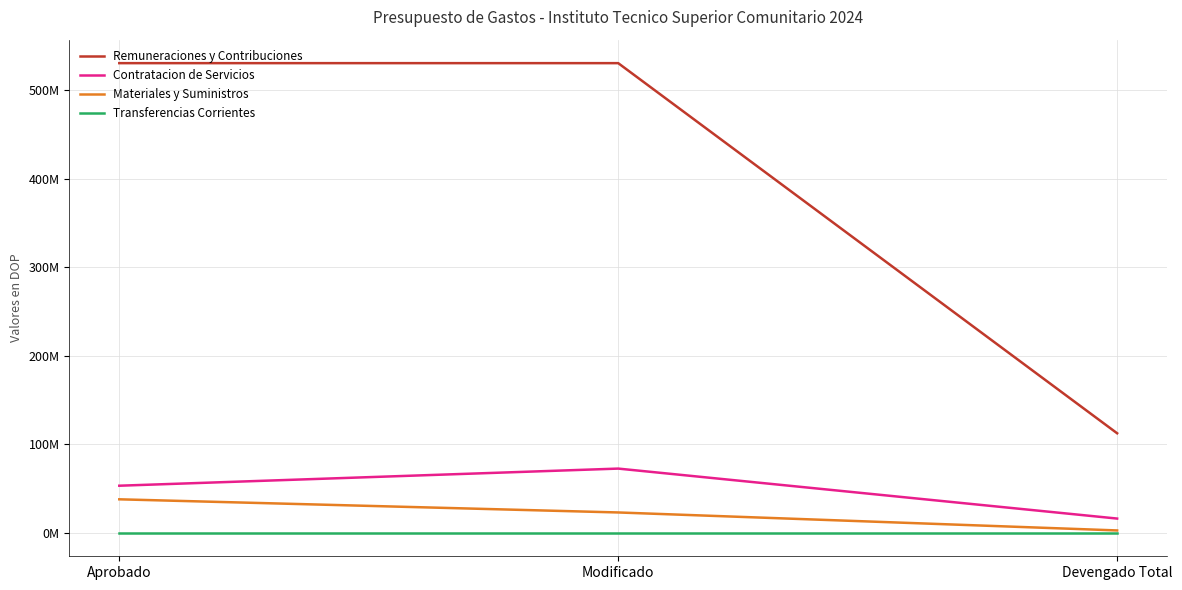

At how many categories does at least one series exceed 159682764?

2